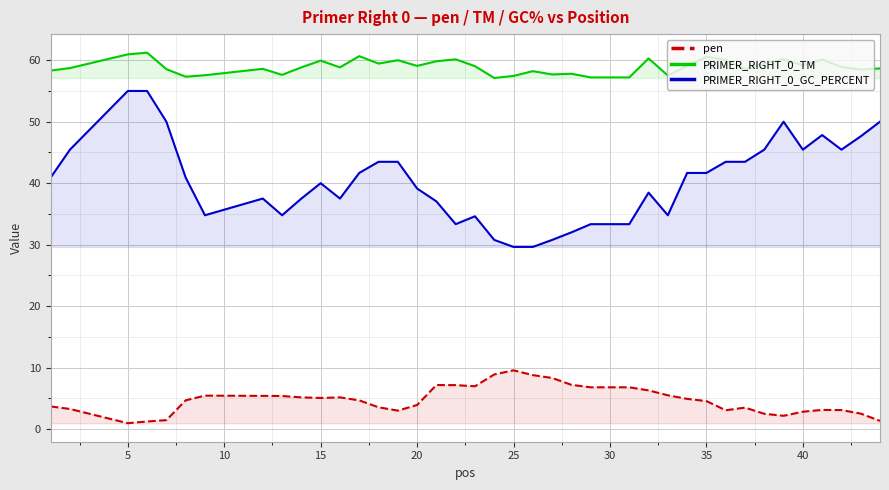

Rank the series by their average value, from highest to lowest.

PRIMER_RIGHT_0_TM, PRIMER_RIGHT_0_GC_PERCENT, pen